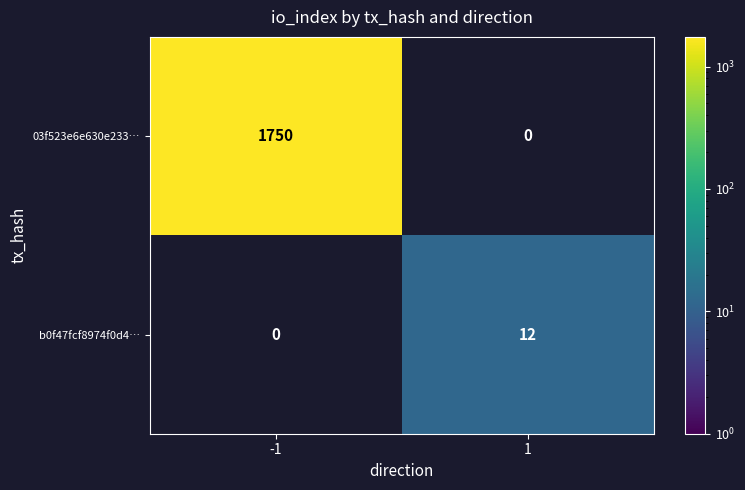

What is the total value across all series at 1?

12